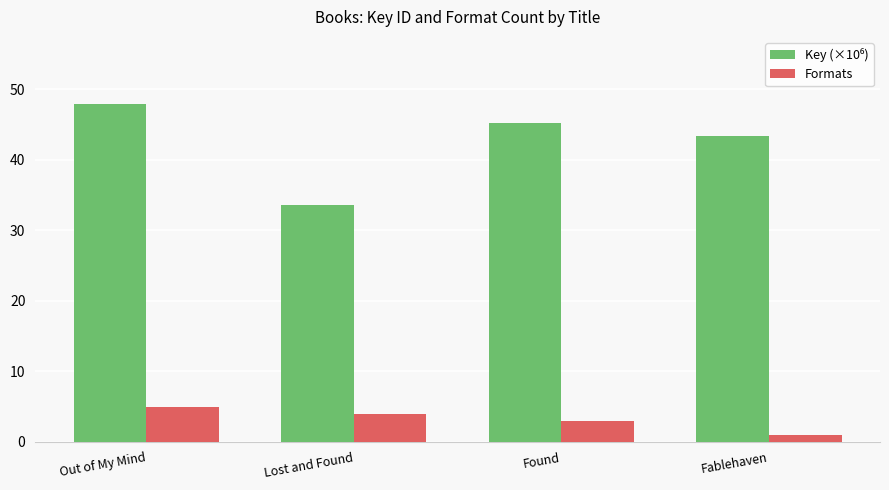

How many values in the Formats series are below 4?

2